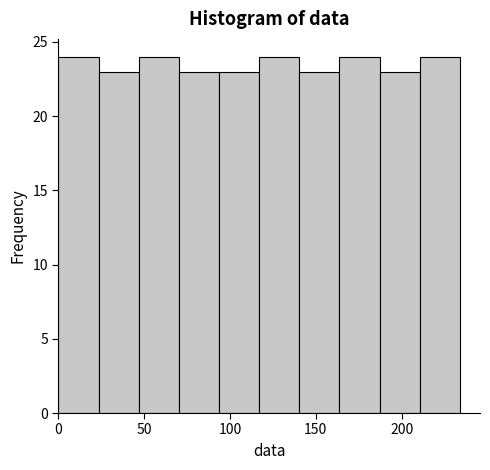

Reading left to right, list every bar in this chart as the range it spans on the x-axis followed by its height. Neither the bar edges nor the heights are printed on the chart, so give them approximately, as read against the axes.

0 to 25: 24
25 to 45: 23
45 to 70: 24
70 to 95: 23
95 to 115: 23
115 to 140: 24
140 to 165: 23
165 to 185: 24
185 to 210: 23
210 to 235: 24